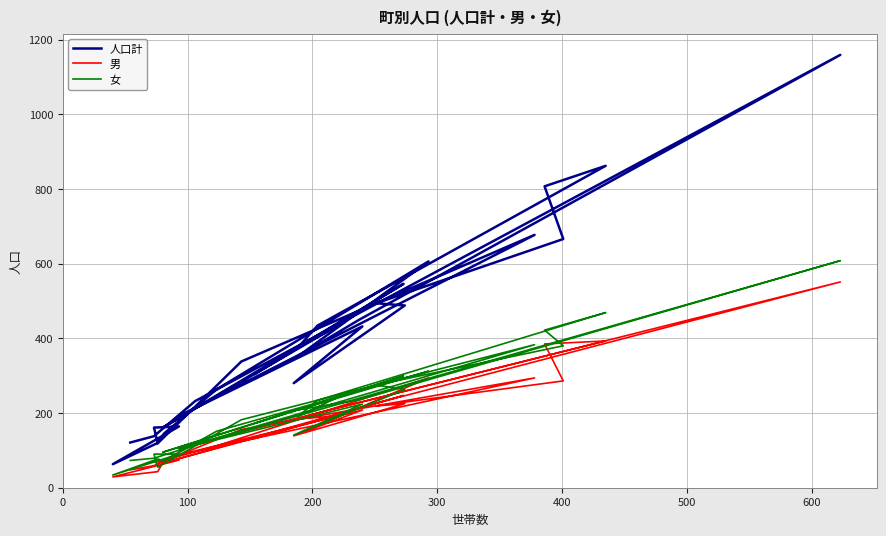

True or false: 女 and 人口計 intersect in this chart.

False